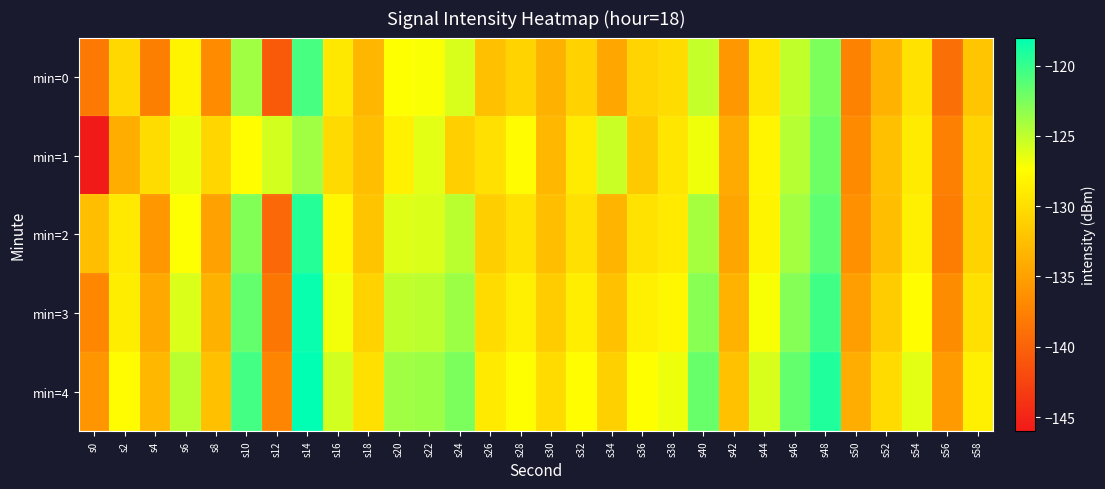

What is the difference between the highest and lowest values at s20?

4.5